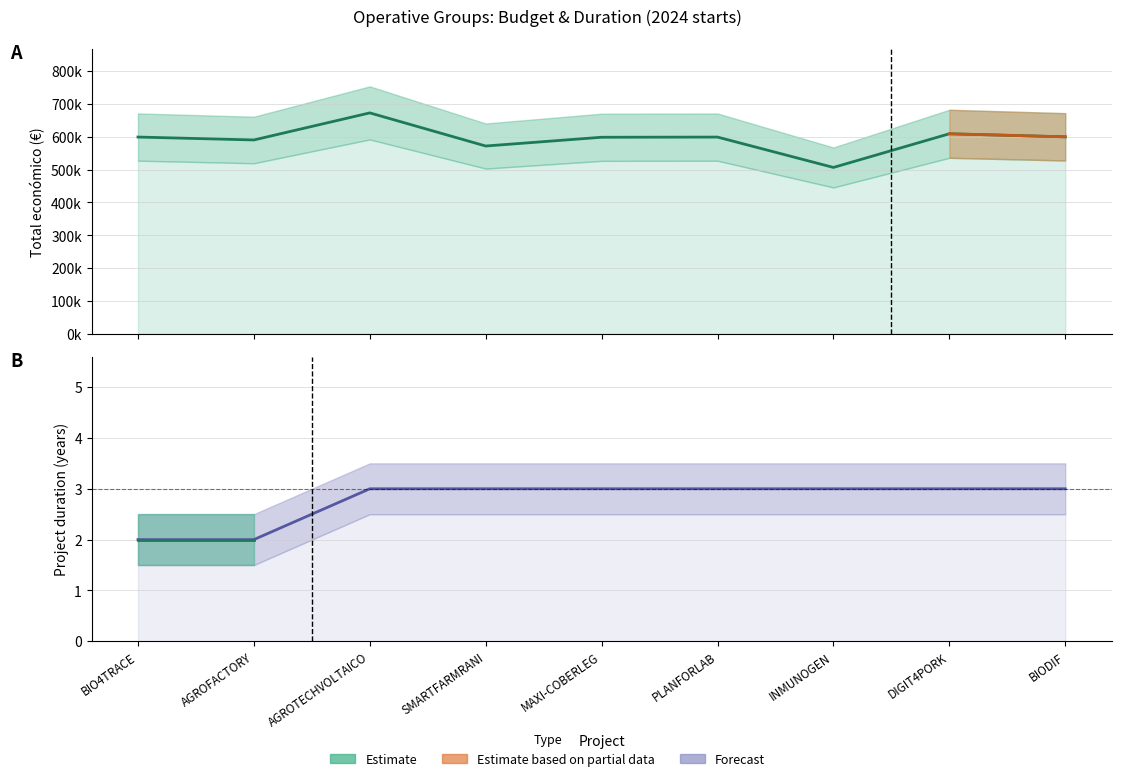

The value of Duration (years) at DIGIT4PORK is 4. True or false?

False